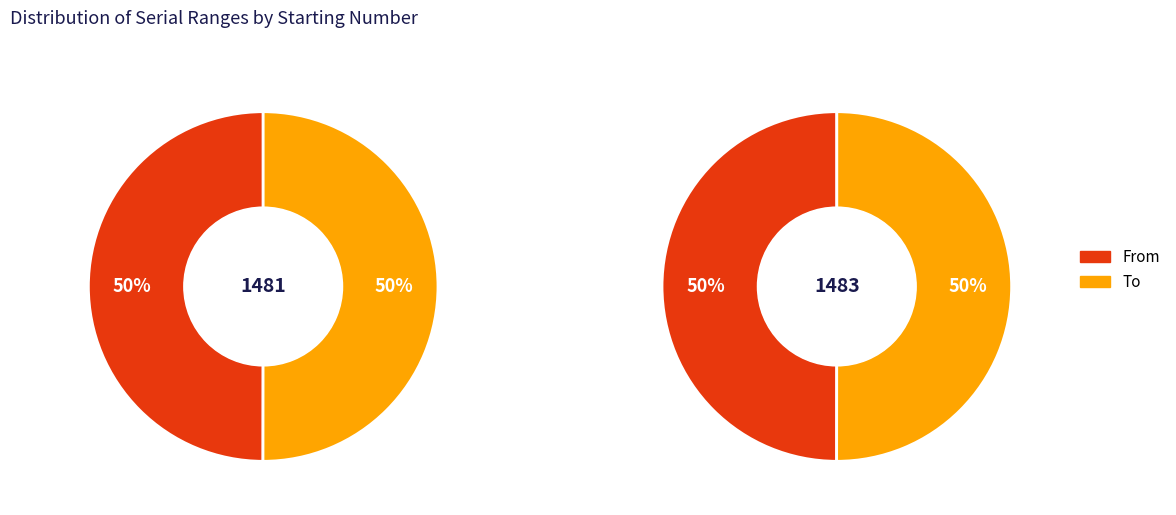

Which slice is the largest?

1483